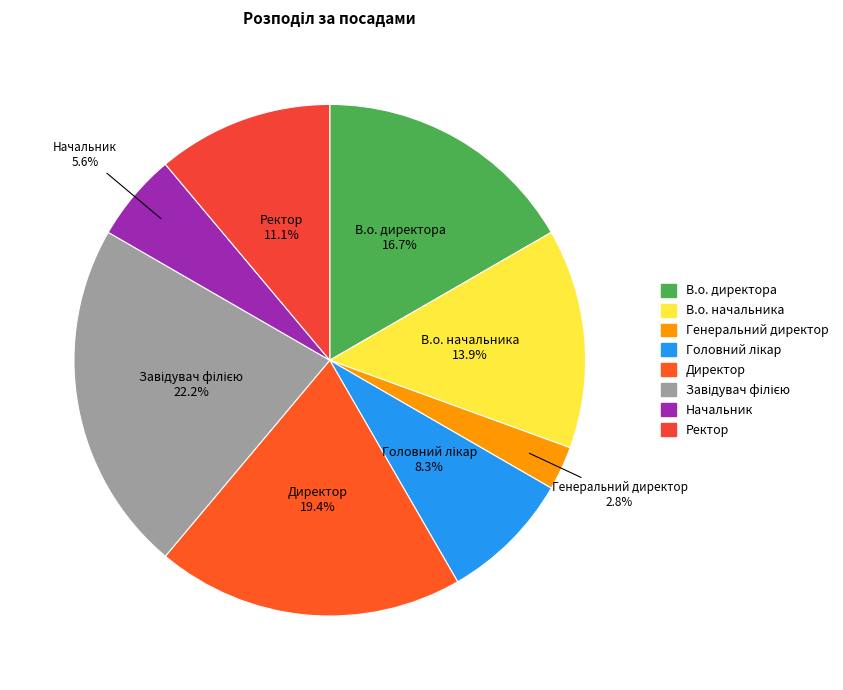

True or false: Начальник accounts for 1% of the total.

False